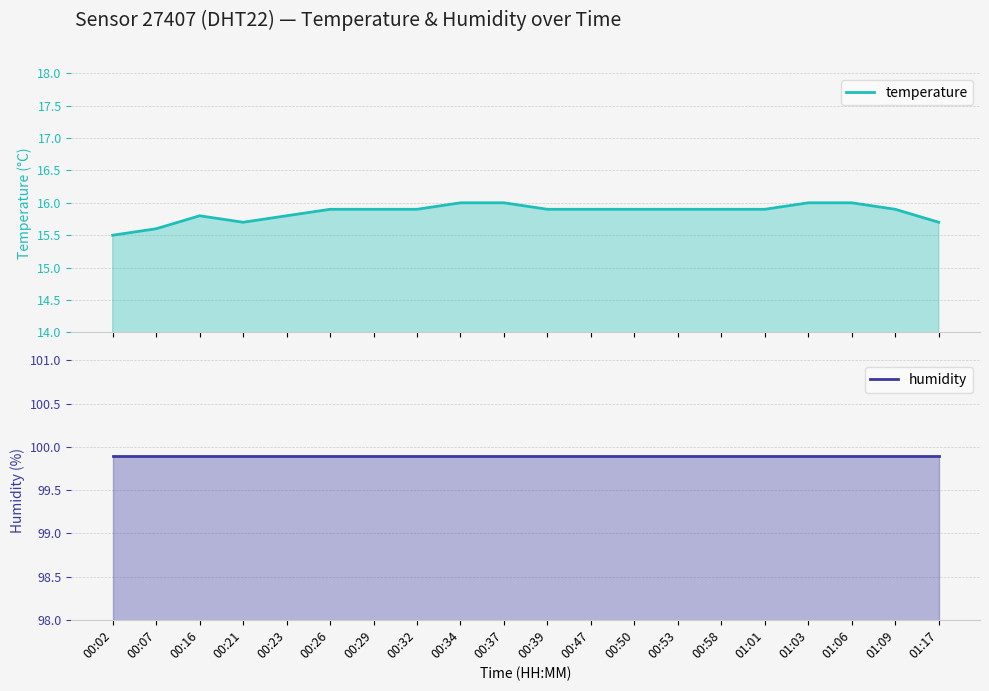

Reading left to right, transcribe all the data shown in this chart.

temperature: 15.5	15.6	15.8	15.7	15.8	15.9	15.9	15.9	16.0	16.0	15.9	15.9	15.9	15.9	15.9	15.9	16.0	16.0	15.9	15.7
humidity: 99.9	99.9	99.9	99.9	99.9	99.9	99.9	99.9	99.9	99.9	99.9	99.9	99.9	99.9	99.9	99.9	99.9	99.9	99.9	99.9